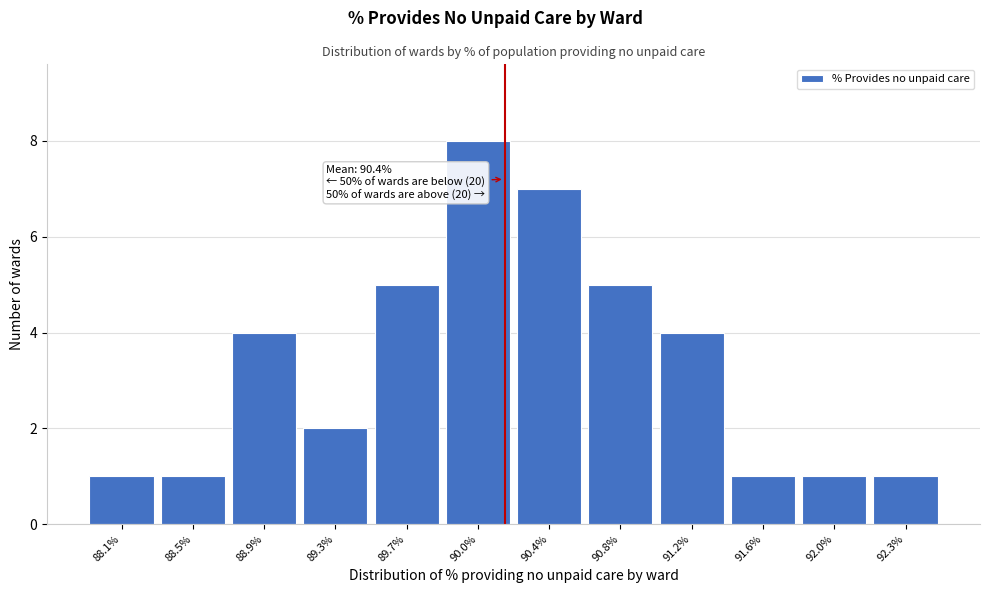

Reading left to right, list all the values displayed in this chart.

1	1	4	2	5	8	7	5	4	1	1	1